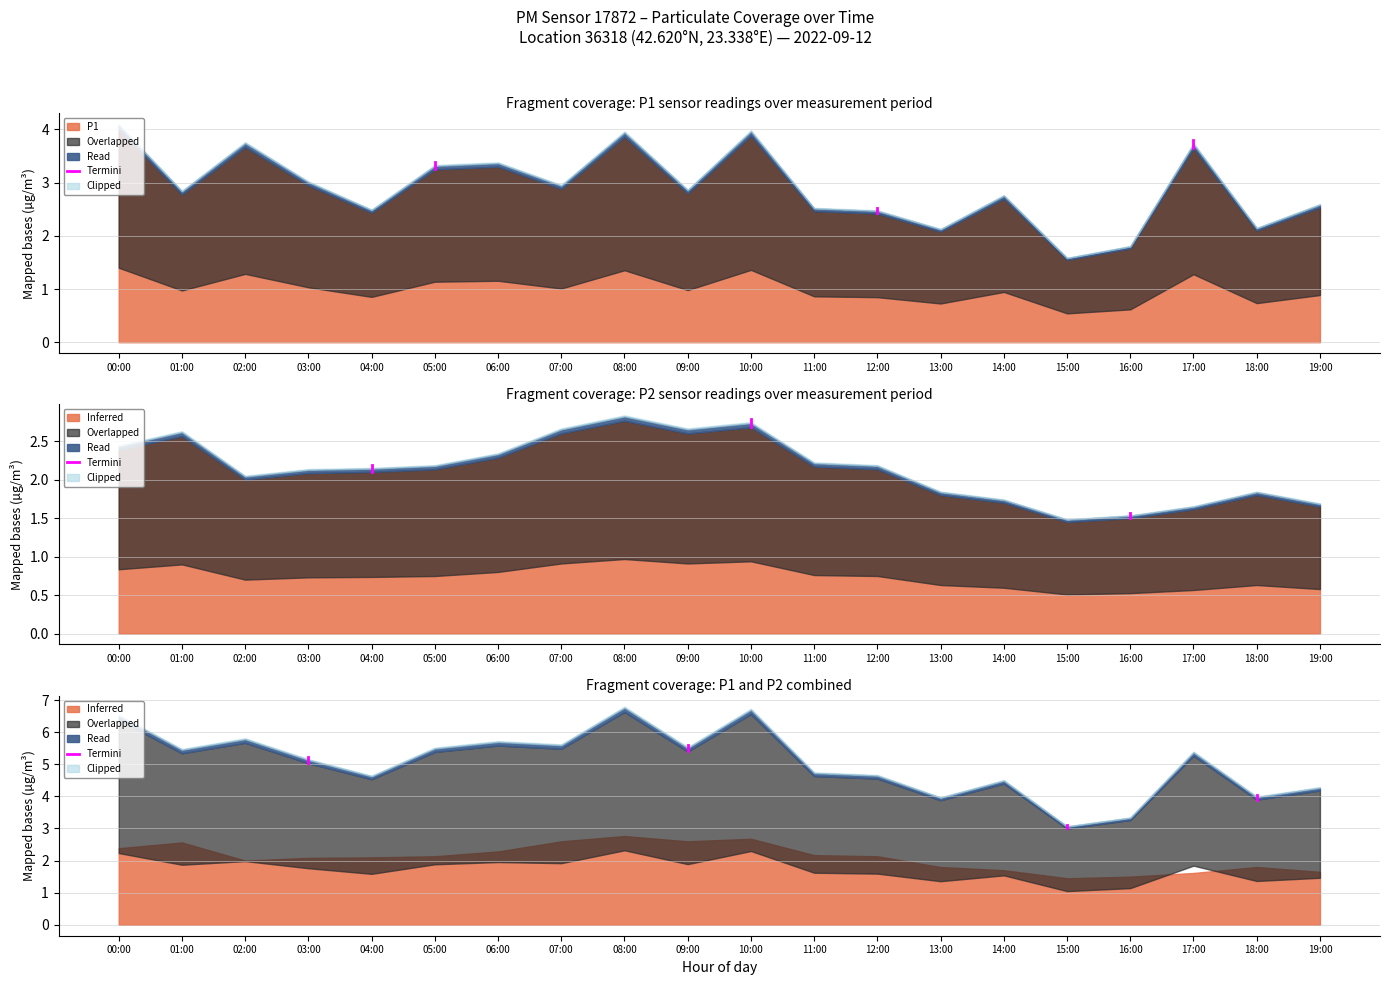

Does the chart display data point markers on the line(s)?

No